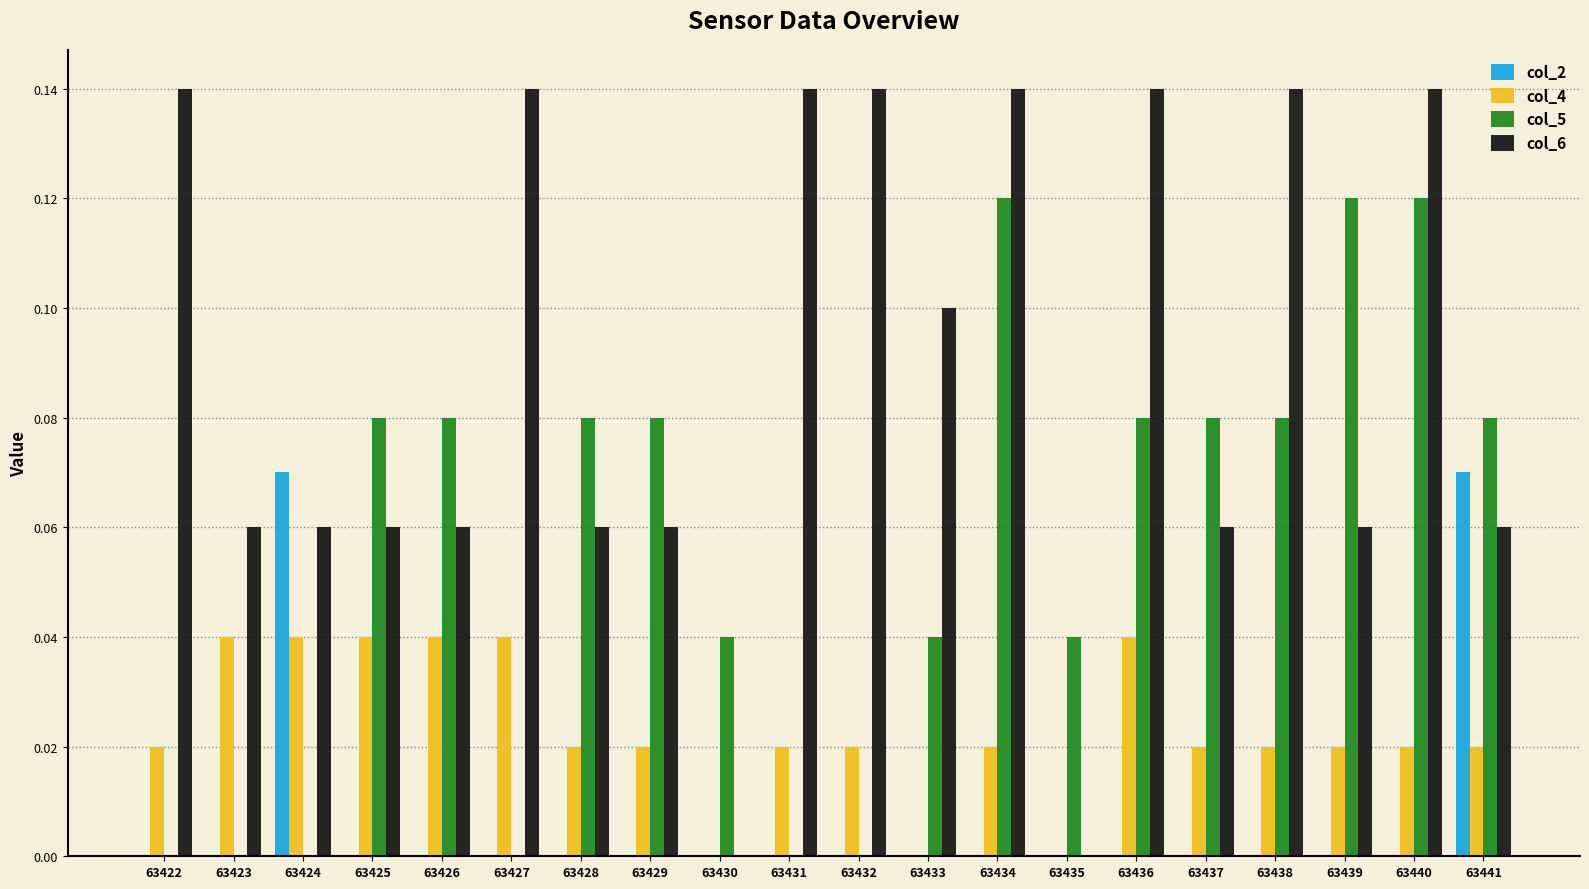

The col_2 series shows 0.0 at 63437. True or false?

True